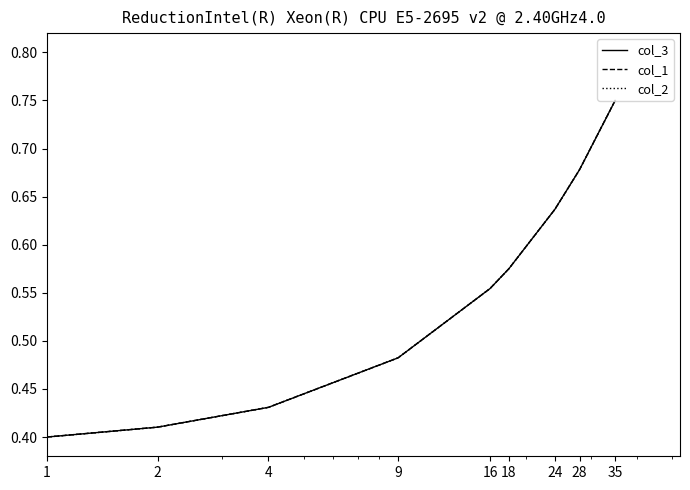

Is this an area chart (filled region under the line)?

No